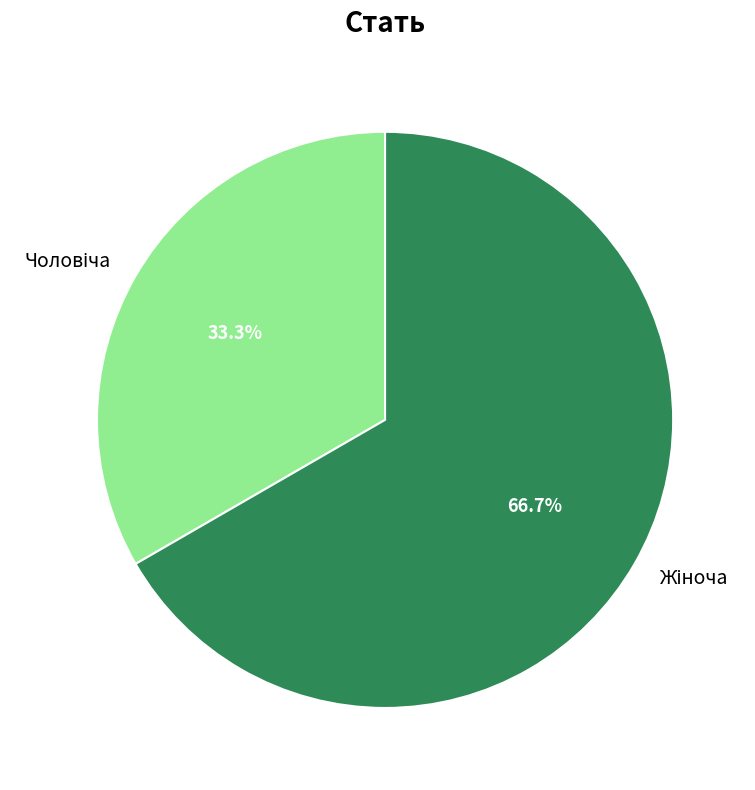

To the nearest percent, what is the difference between the largest and smallest slice percentages?

33%